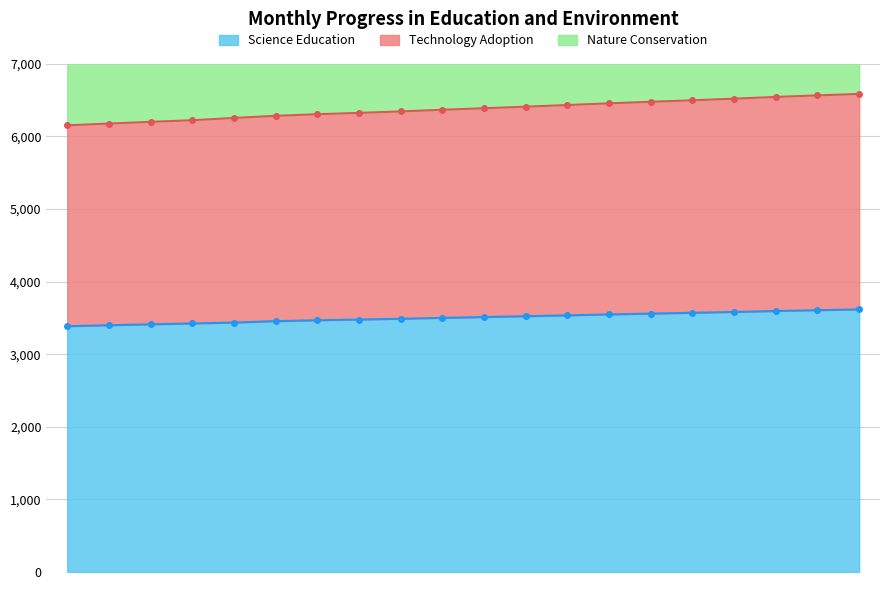

What is the difference between the maximum and minimum values in the Science Education series?

231.3